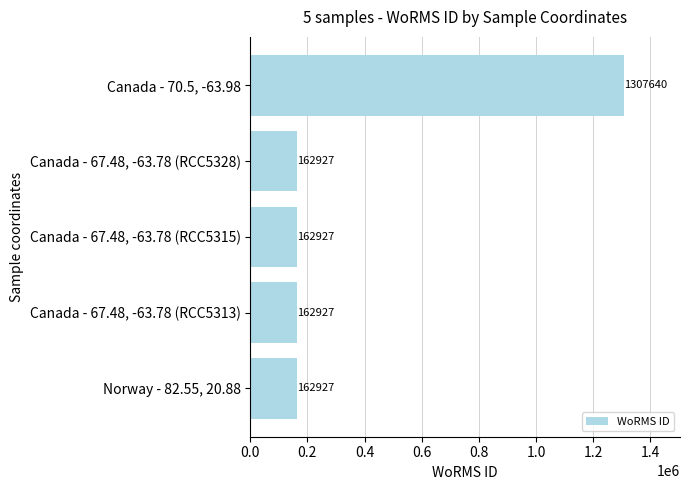

Does the chart contain stacked bars?

No